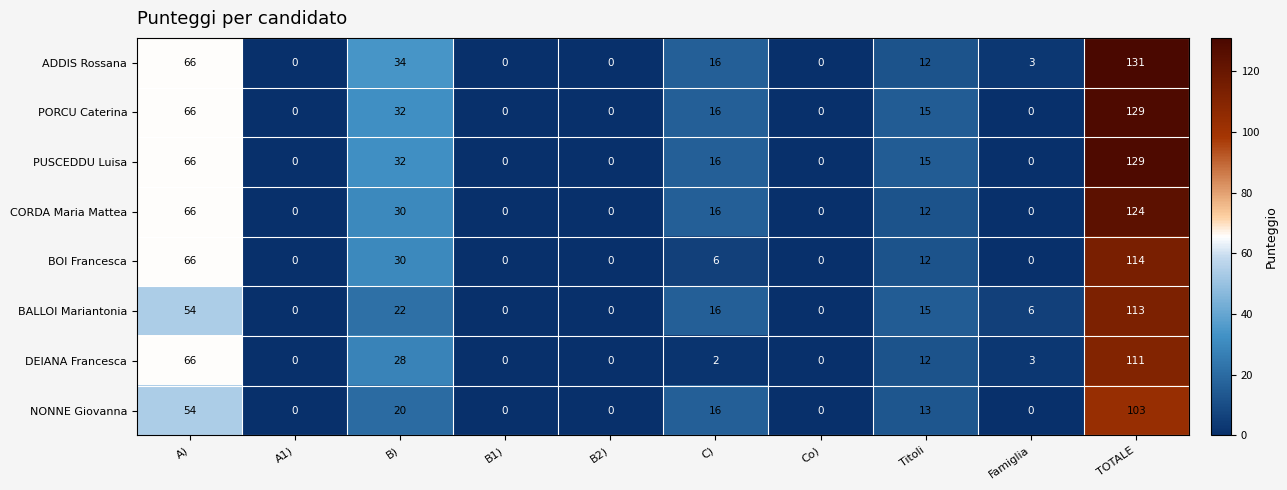

What is the difference between the ADDIS Rossana values at B2) and B)?

34